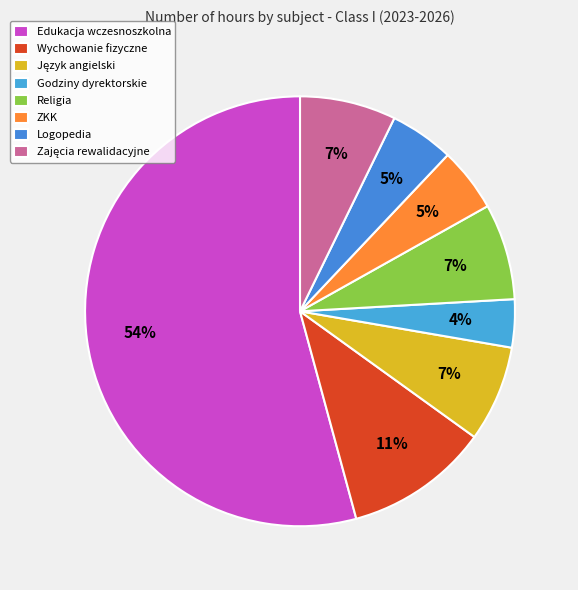

True or false: Edukacja wczesnoszkolna accounts for 40% of the total.

False